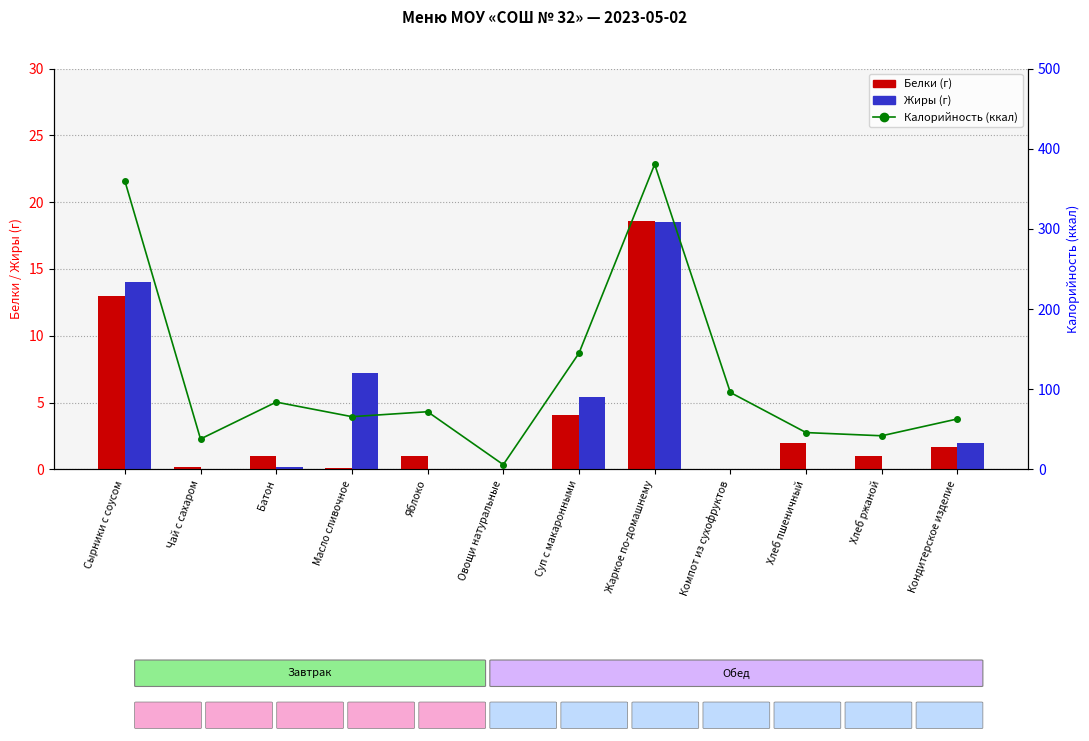

What is the maximum value shown in the chart?

380.5